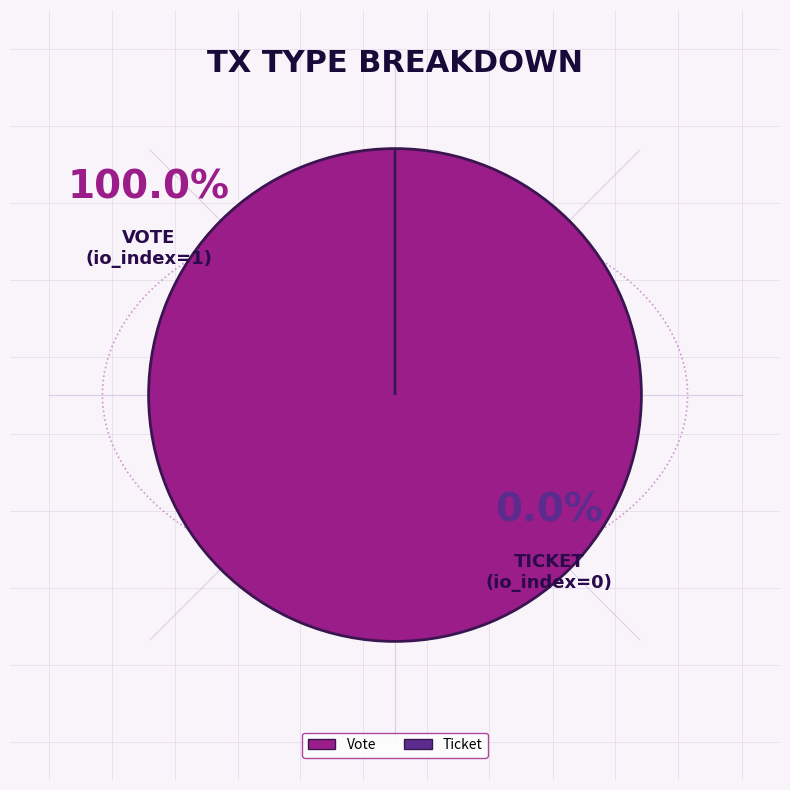

Is there any slice that represents more than half of the pie?

Yes